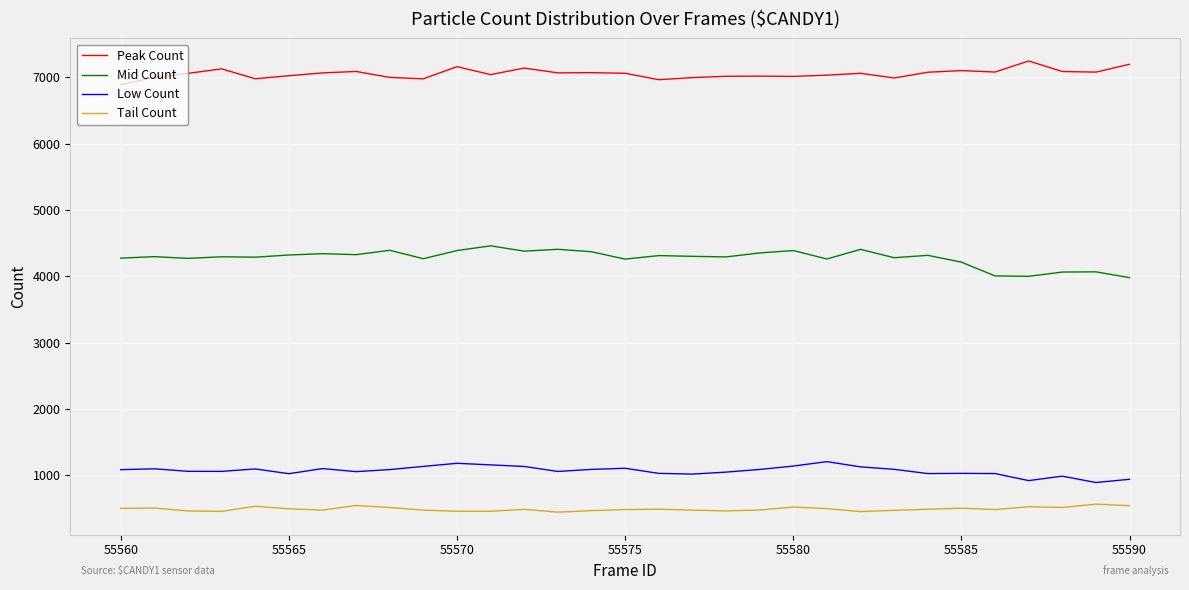

What is the maximum value for Low Count?

1204